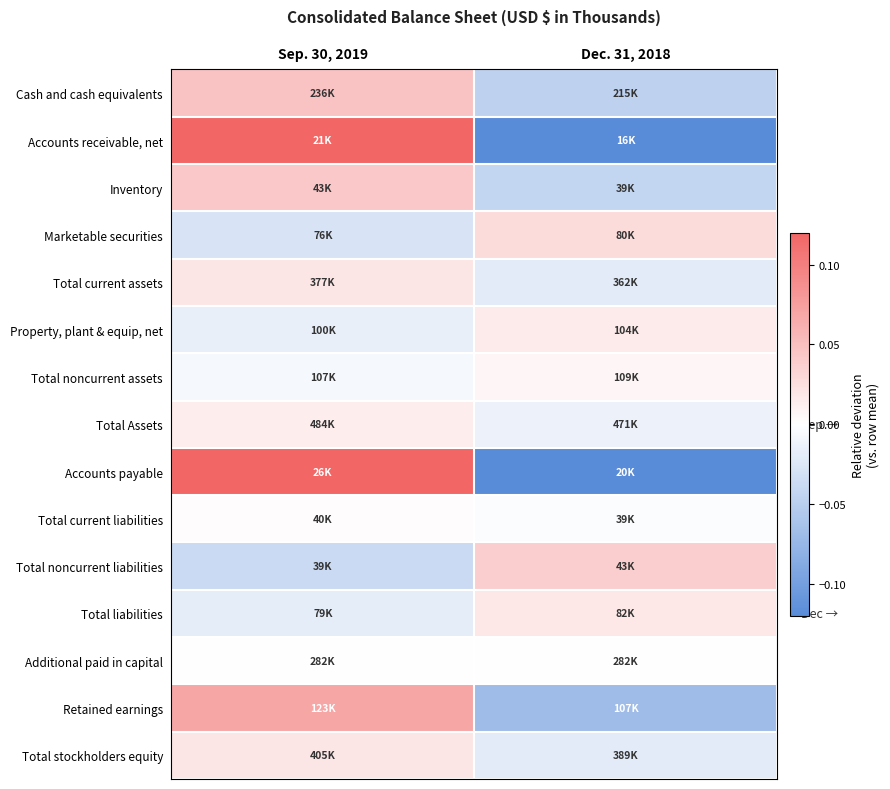

Reading left to right, list all the values displayed in this chart.

Cash and cash equivalents: Sep. 30, 2019=0.0	Dec. 31, 2018=-0.0
Accounts receivable, net: Sep. 30, 2019=0.1	Dec. 31, 2018=-0.1
Inventory: Sep. 30, 2019=0.0	Dec. 31, 2018=-0.0
Marketable securities: Sep. 30, 2019=-0.0	Dec. 31, 2018=0.0
Total current assets: Sep. 30, 2019=0.0	Dec. 31, 2018=-0.0
Property, plant & equip, net: Sep. 30, 2019=-0.0	Dec. 31, 2018=0.0
Total noncurrent assets: Sep. 30, 2019=-0.0	Dec. 31, 2018=0.0
Total Assets: Sep. 30, 2019=0.0	Dec. 31, 2018=-0.0
Accounts payable: Sep. 30, 2019=0.1	Dec. 31, 2018=-0.1
Total current liabilities: Sep. 30, 2019=0.0	Dec. 31, 2018=-0.0
Total noncurrent liabilities: Sep. 30, 2019=-0.0	Dec. 31, 2018=0.0
Total liabilities: Sep. 30, 2019=-0.0	Dec. 31, 2018=0.0
Additional paid in capital: Sep. 30, 2019=0.0	Dec. 31, 2018=-0.0
Retained earnings: Sep. 30, 2019=0.1	Dec. 31, 2018=-0.1
Total stockholders equity: Sep. 30, 2019=0.0	Dec. 31, 2018=-0.0